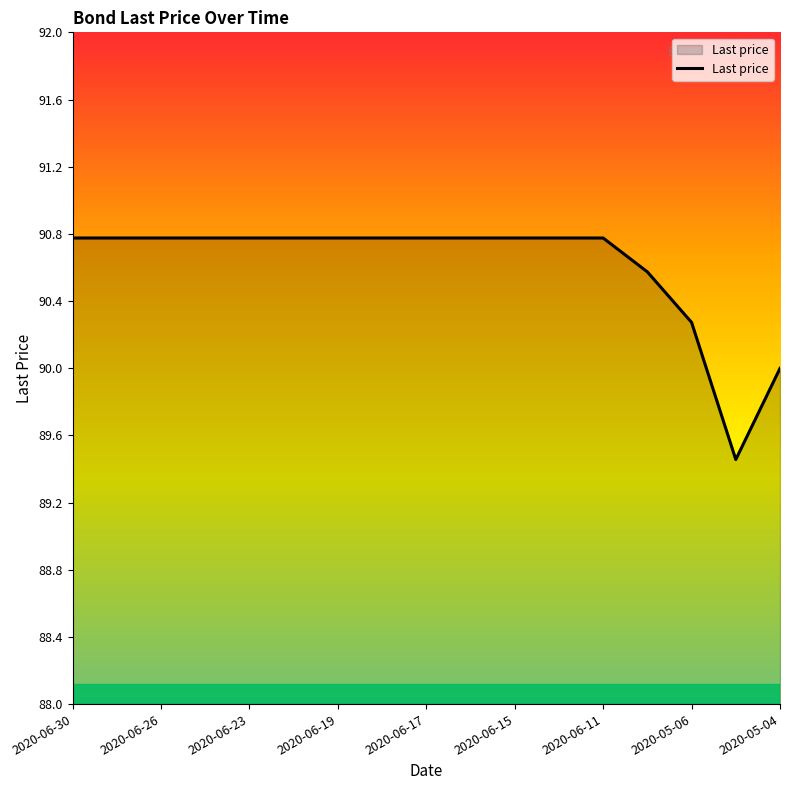

What is the greatest value displayed?

90.8